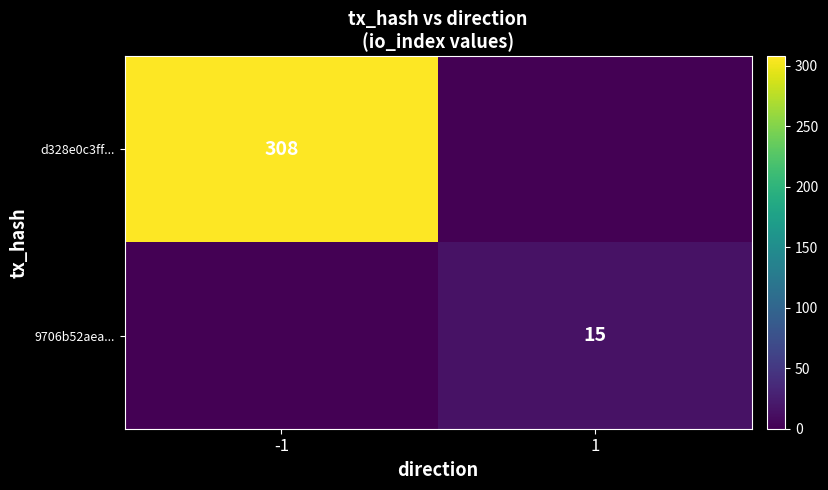

At how many categories does at least one series exceed 200?

1